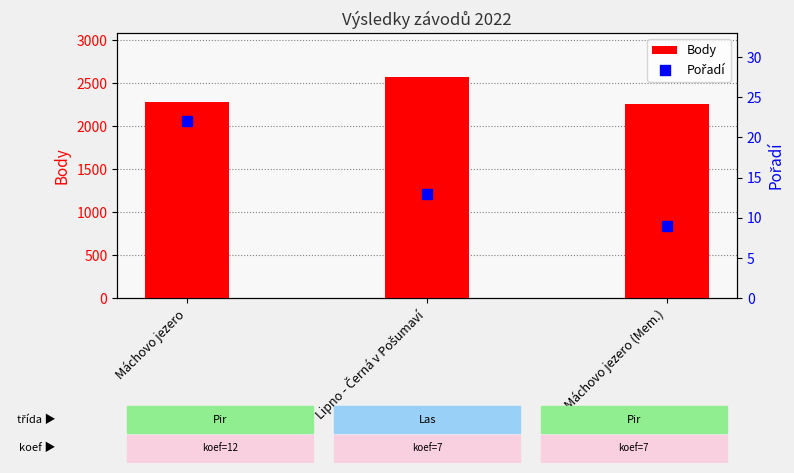

What are all the series names shown in the legend?

Body, Pořadí